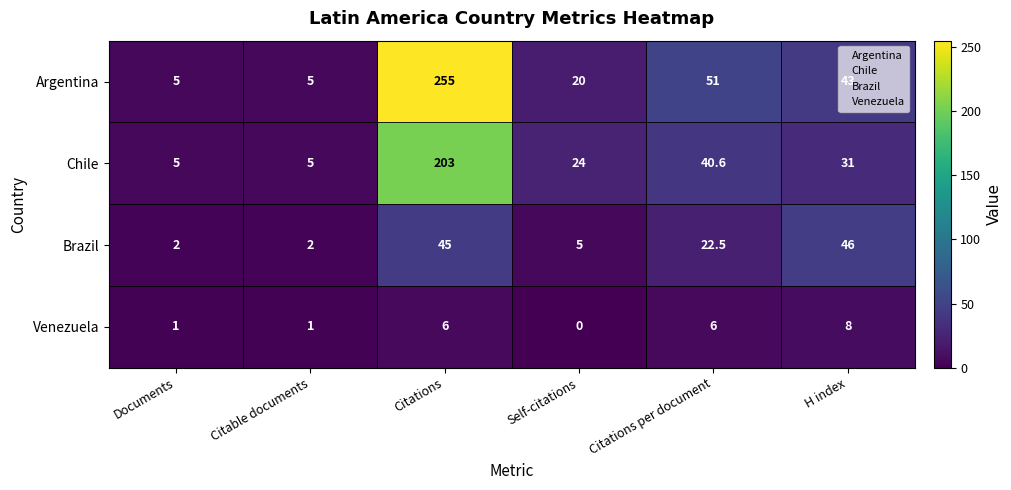

What is the total value across all series at Citations?

509.0